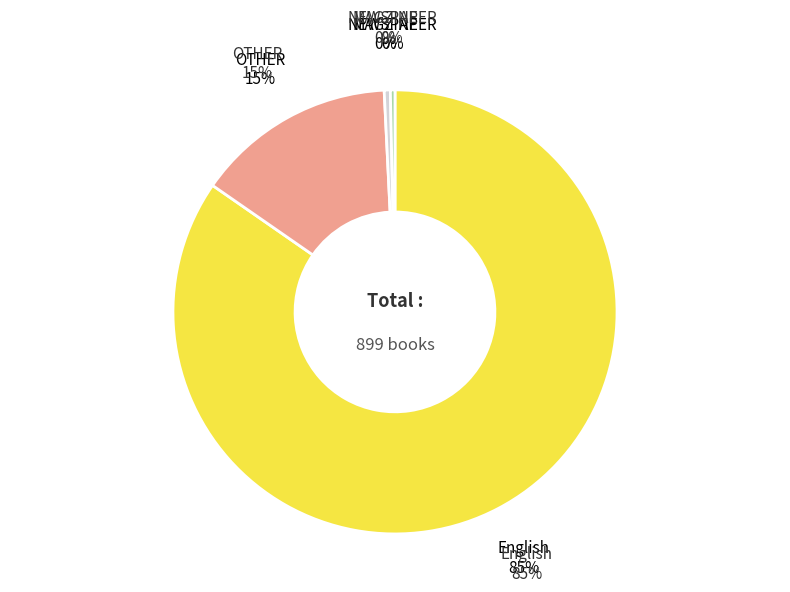

Is it true that English is 85% of the pie?

True